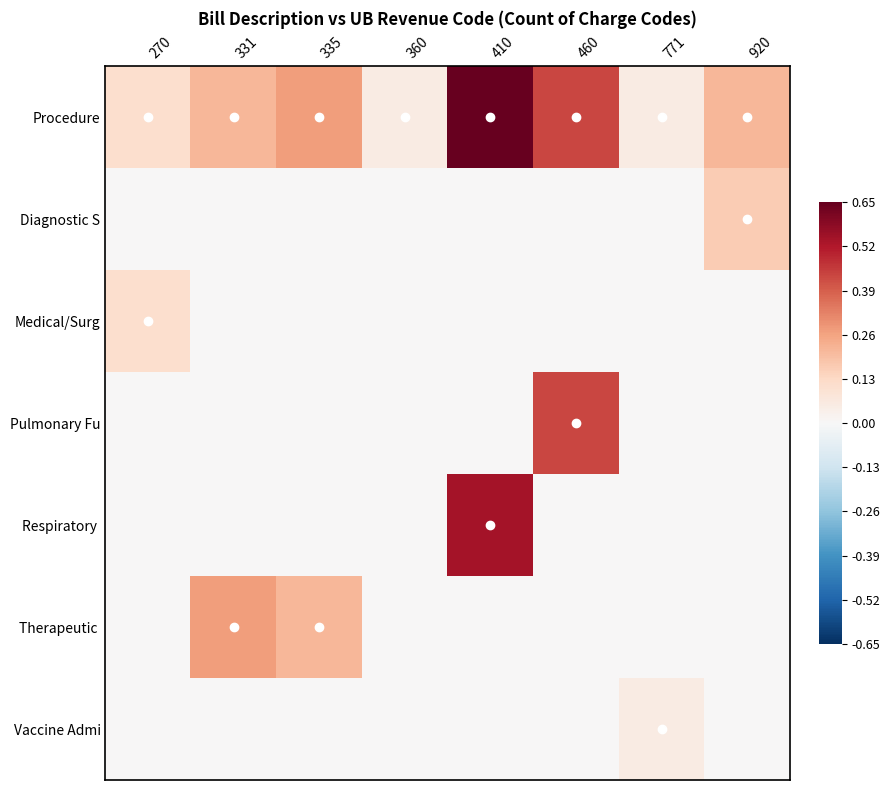

Between 331 and 460, which is larger?

460